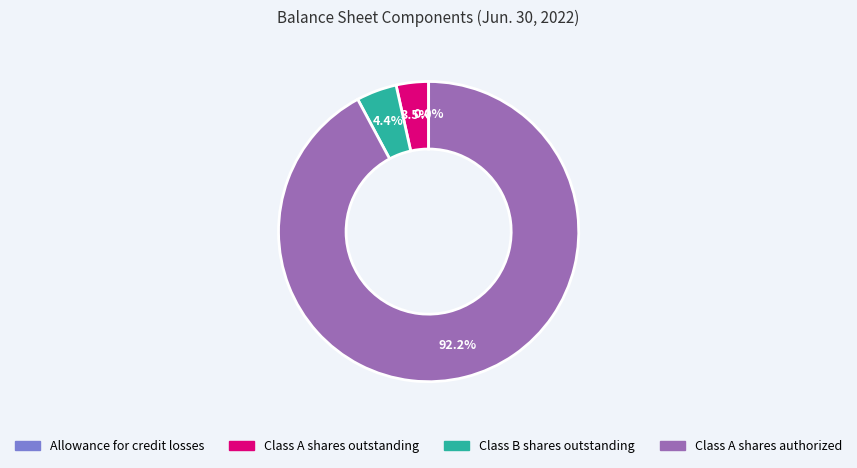

Is there a majority slice in this chart?

Yes